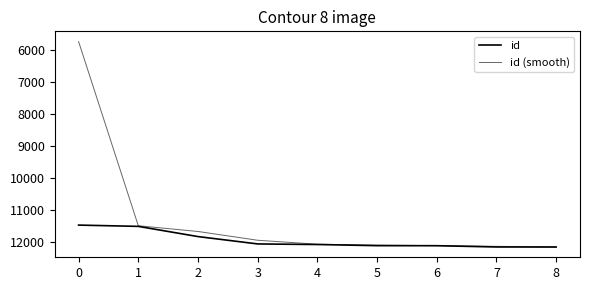

Is this an area chart (filled region under the line)?

No